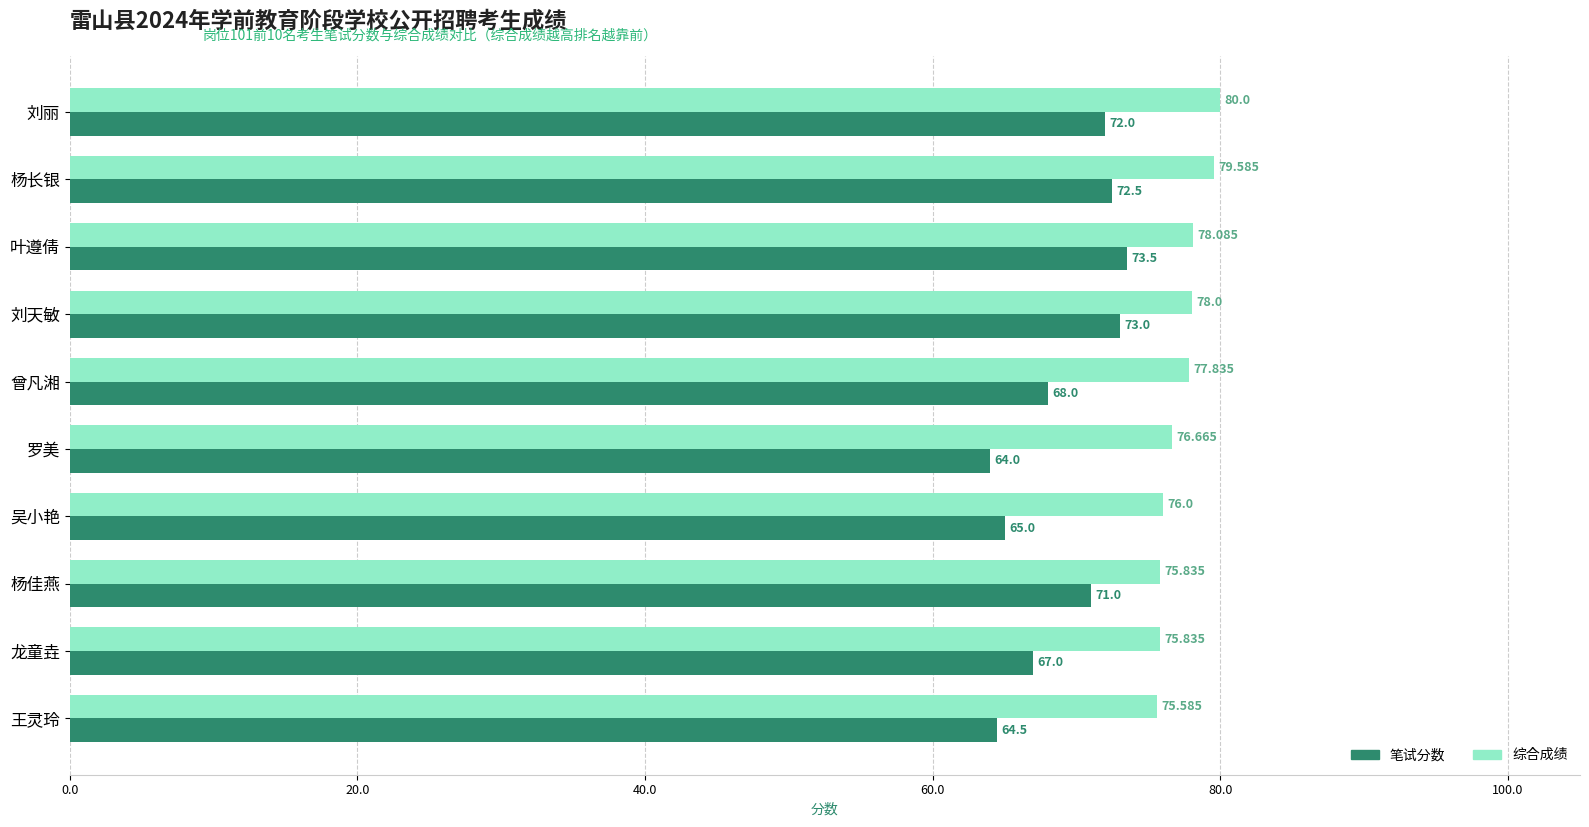

Which series has the widest spread of values?

笔试分数